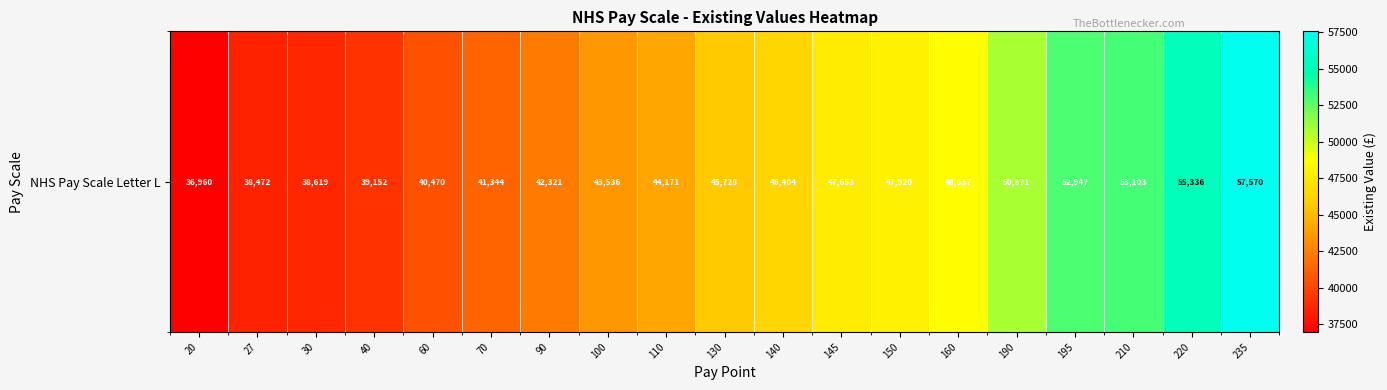

What is the average value?

45853